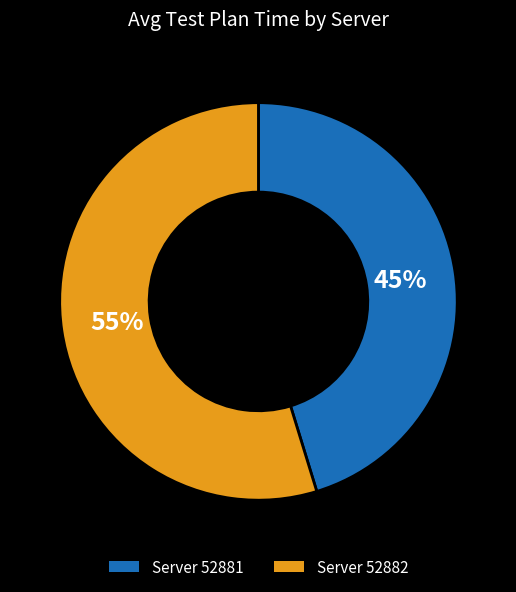

To the nearest percent, what is the average slice percentage?

50%